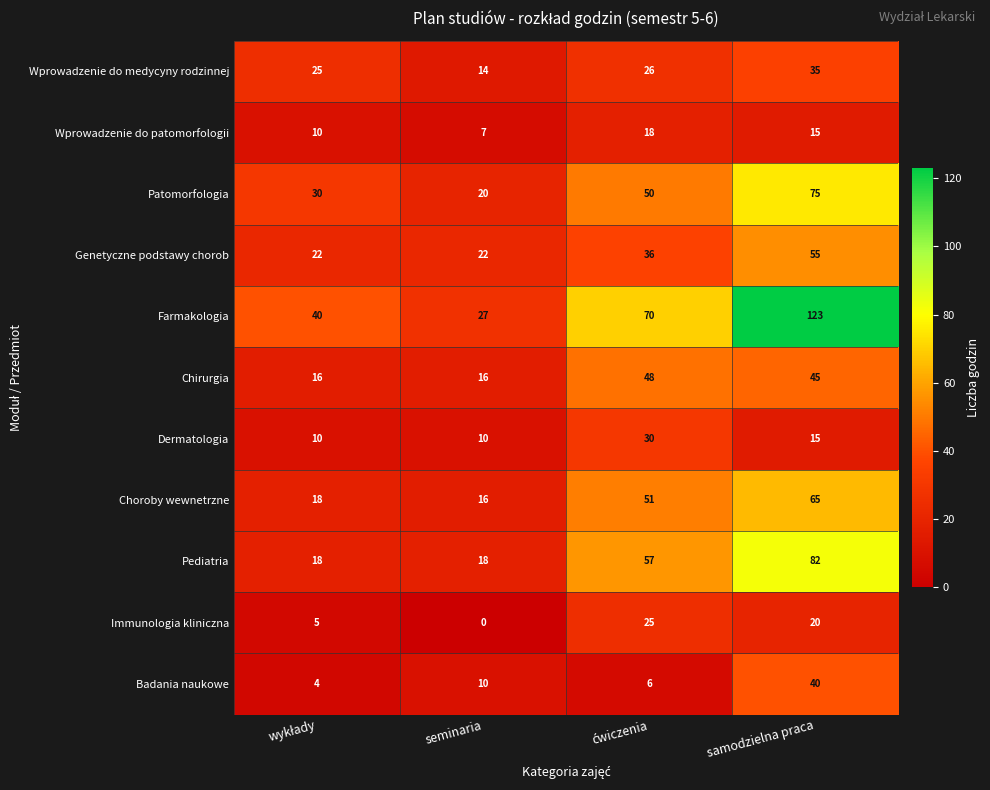

At how many categories does at least one series exceed 117?

1